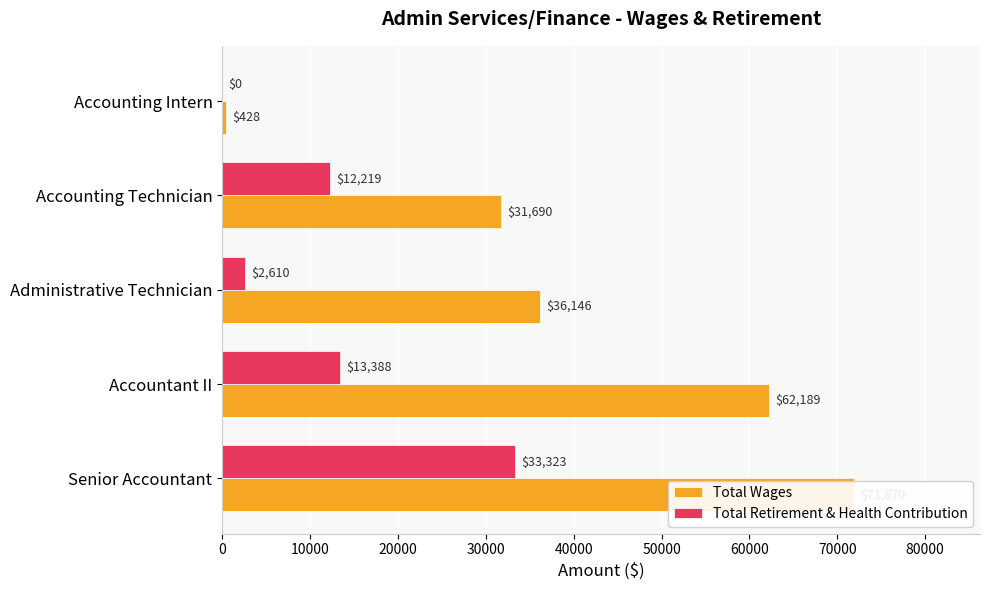

Which series changed the most between Senior Accountant and Accounting Technician?

Total Wages